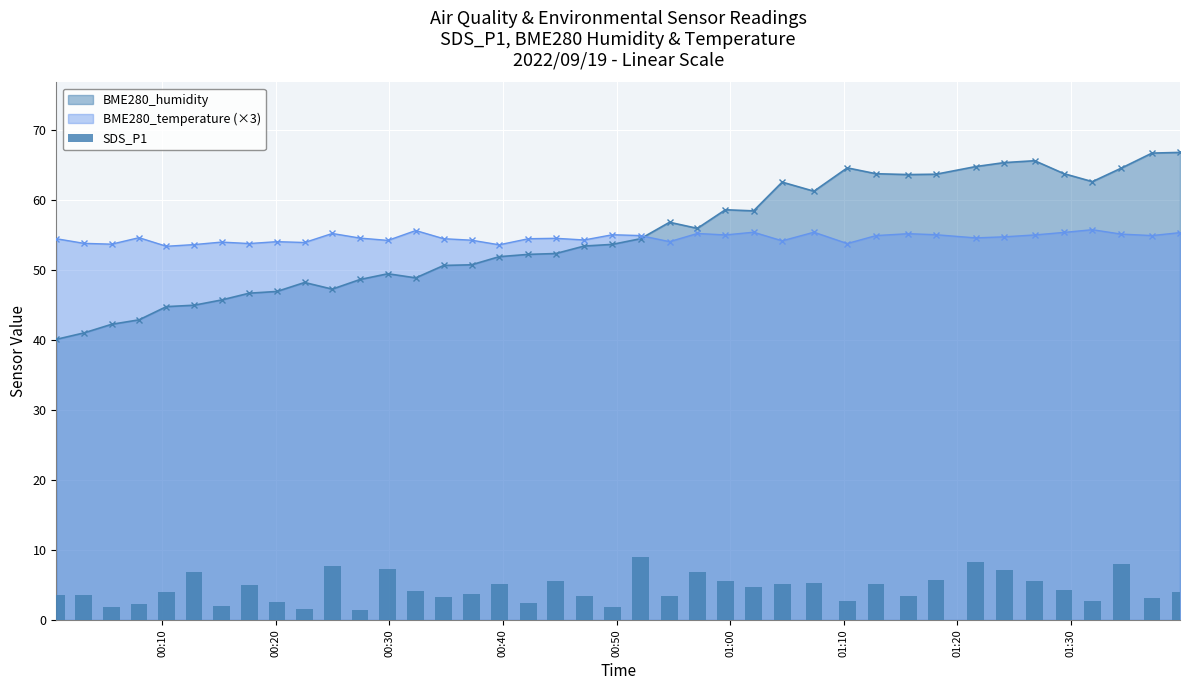

How many values are below 4?

18